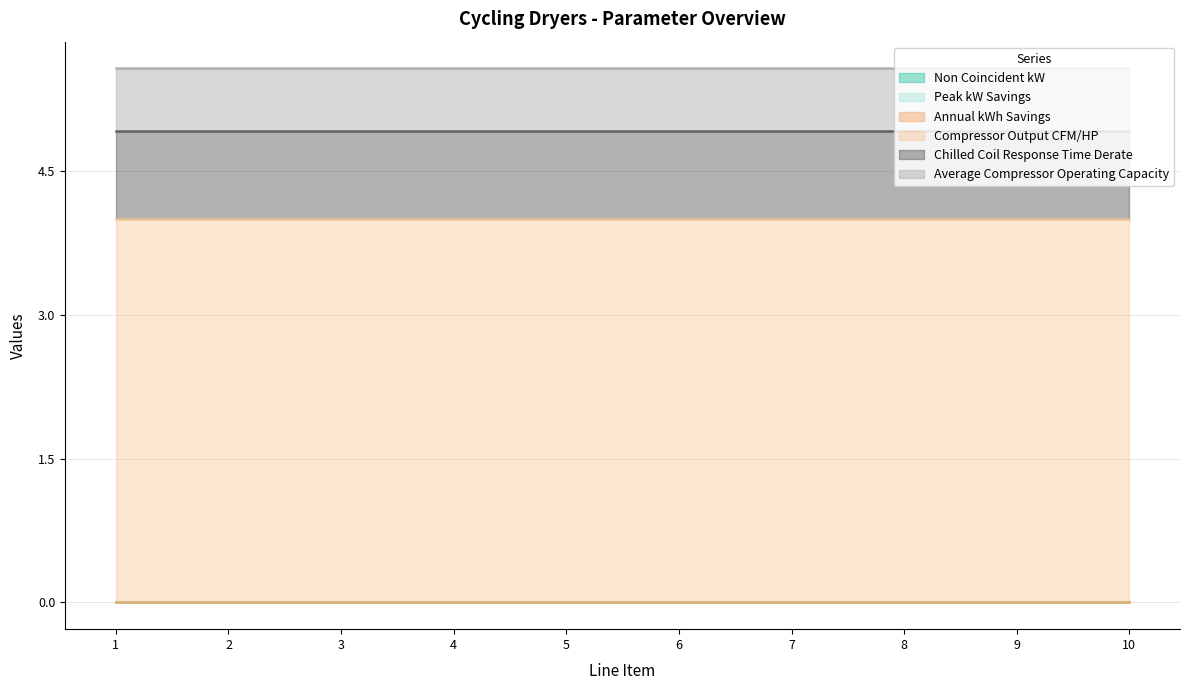

Between 2 and 10, which is larger?

2